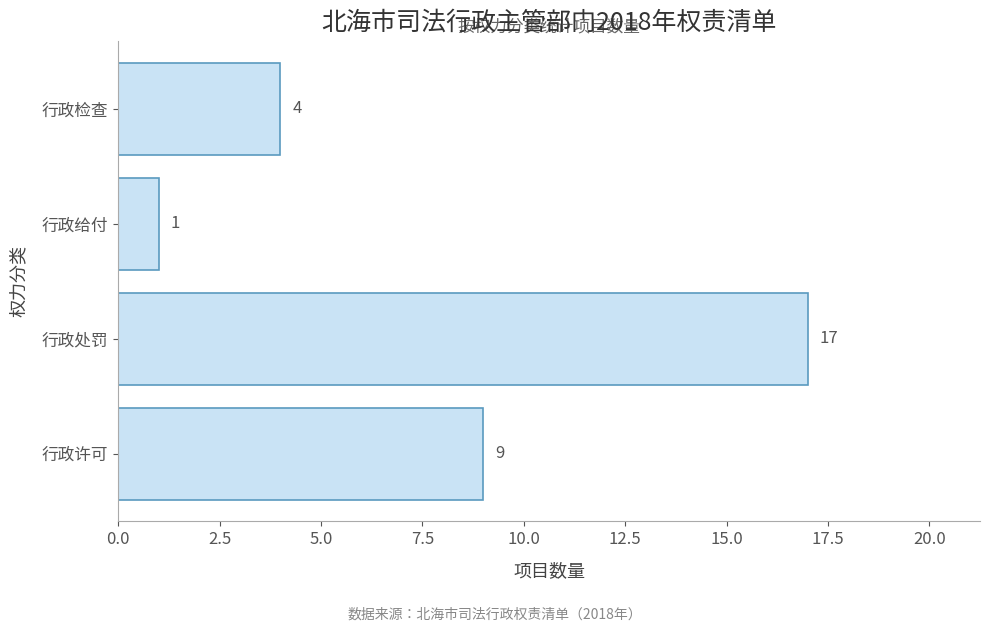

At which label is the value closest to 9?

行政许可